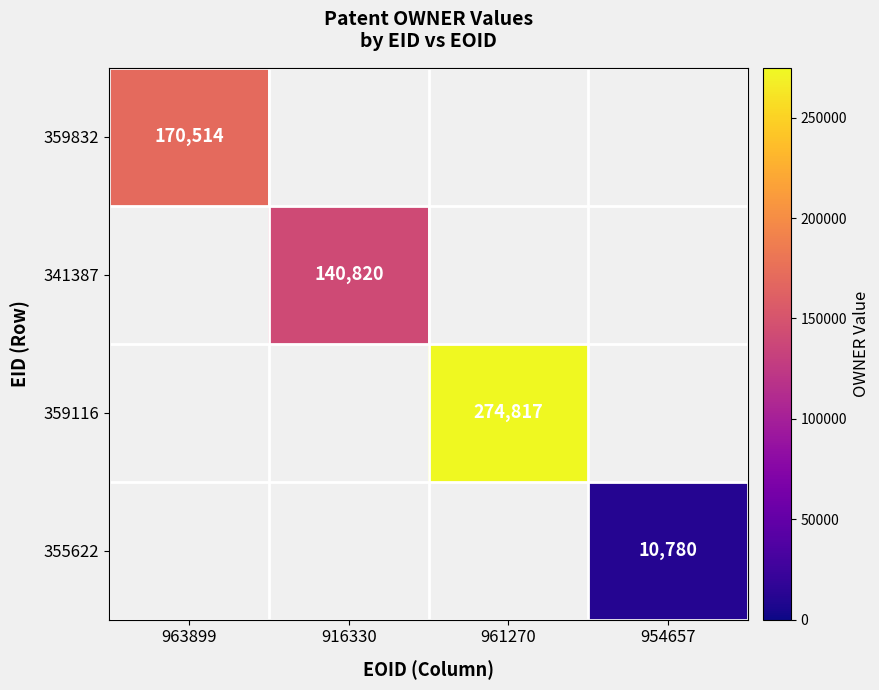

True or false: 355622 has a value of 10780 at 954657.

True